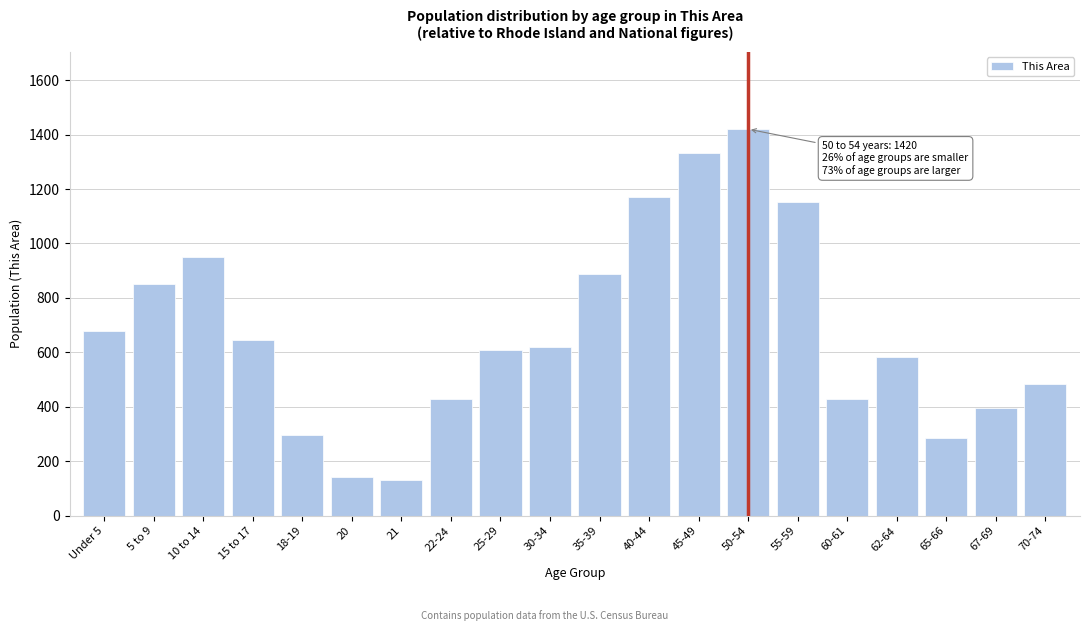

The chart shows a value of 1332 at 45-49. True or false?

True